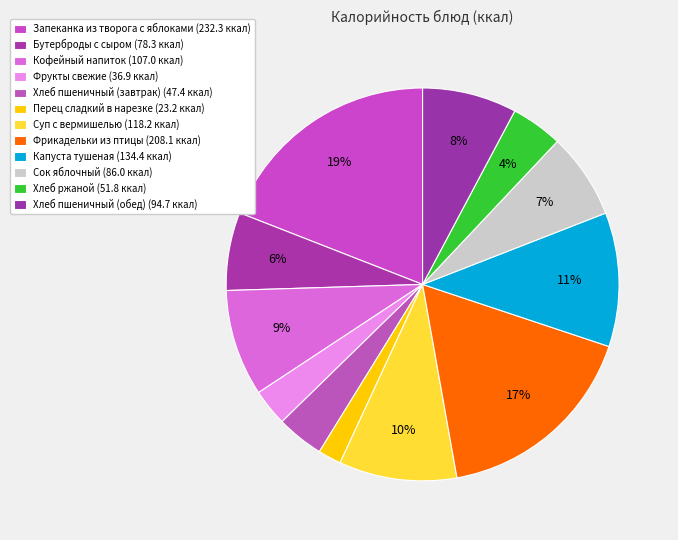

Count the number of slices in the pie.

12